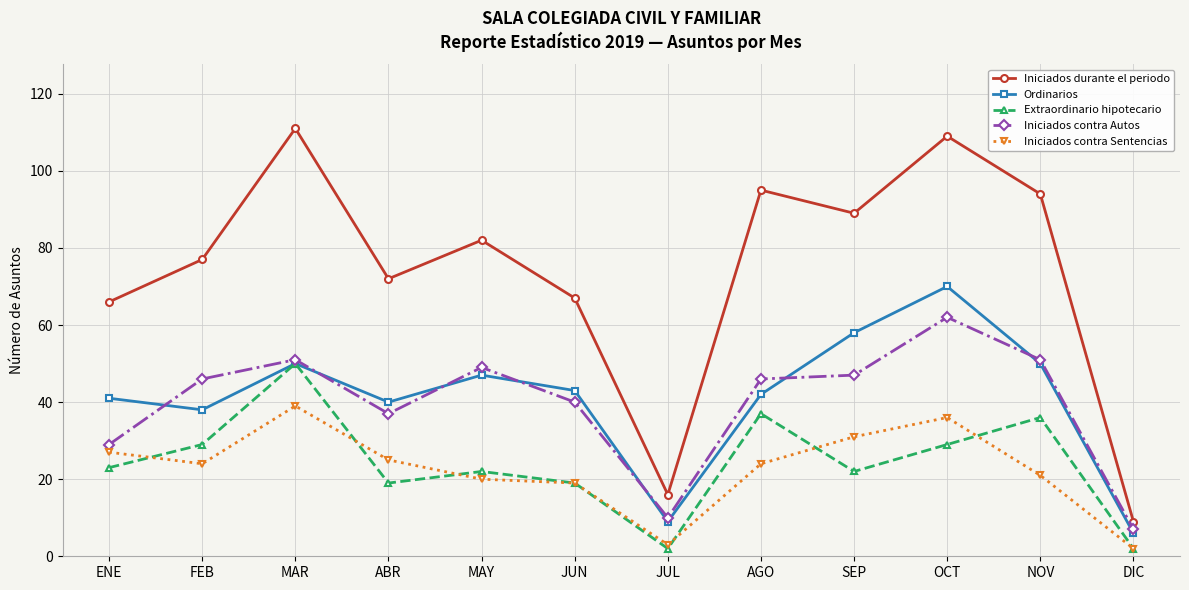

What position from the left is ENE?

1